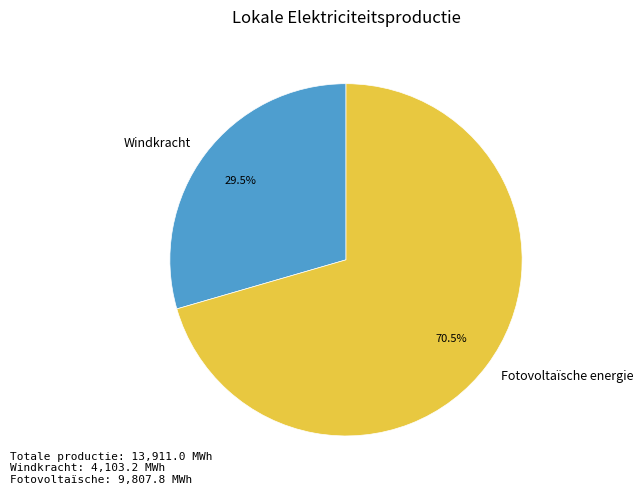

Count the number of slices in the pie.

2